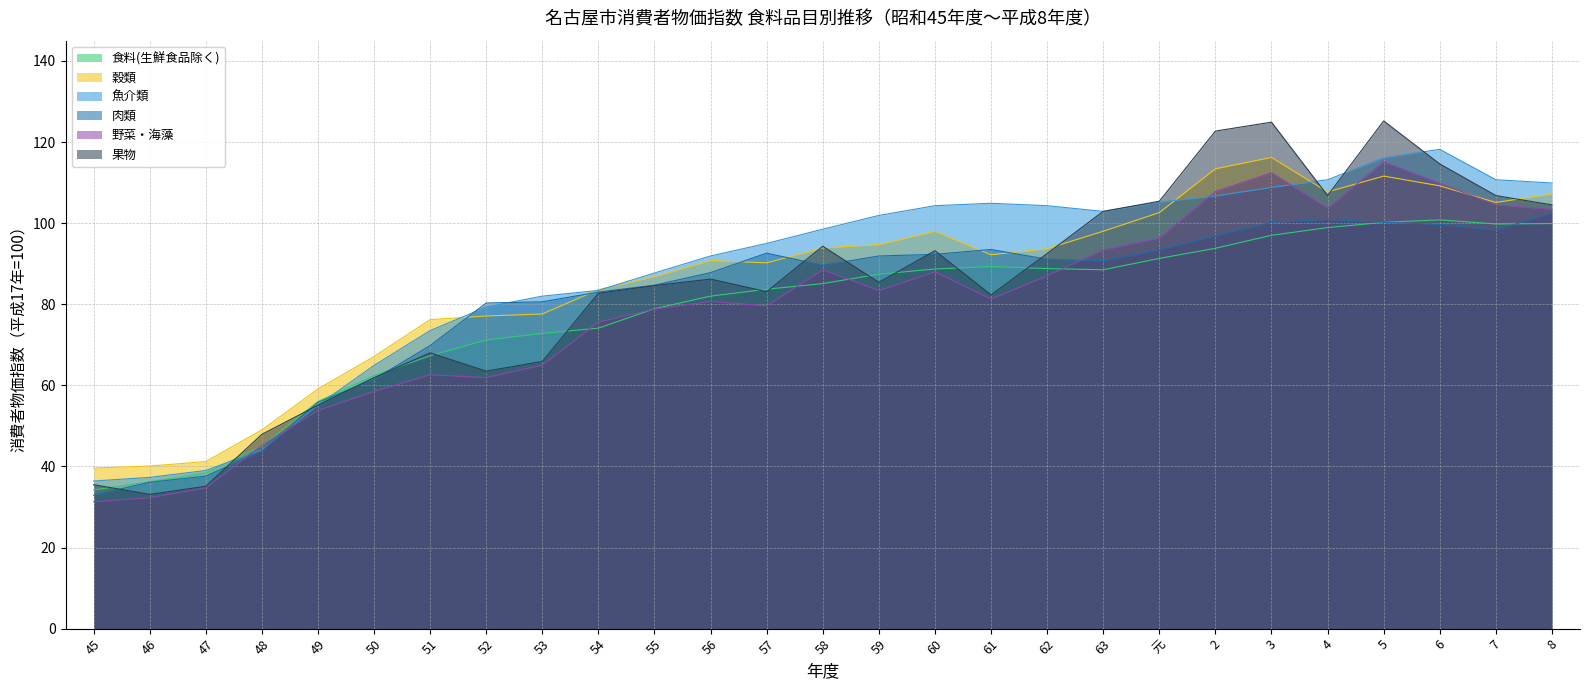

What is the spread (max minus min) of values at 53?

17.0